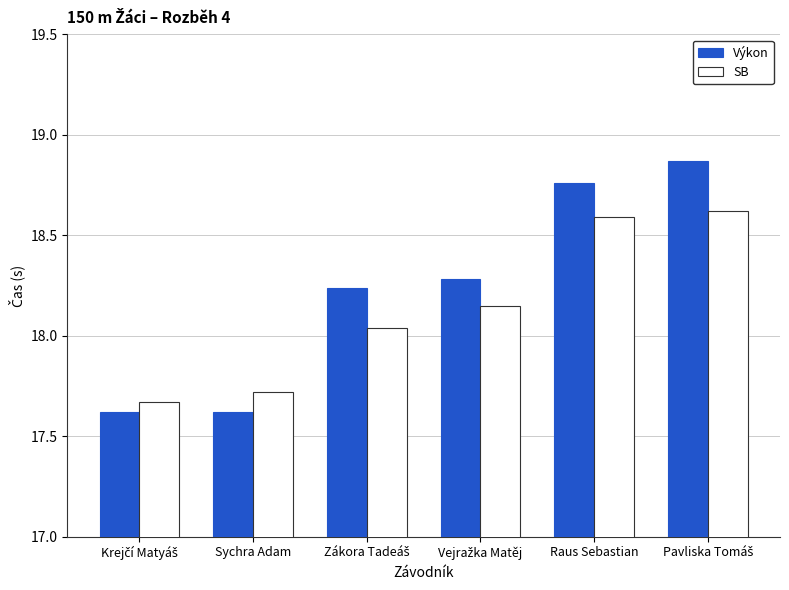

What is the sum of all Výkon values?

109.4